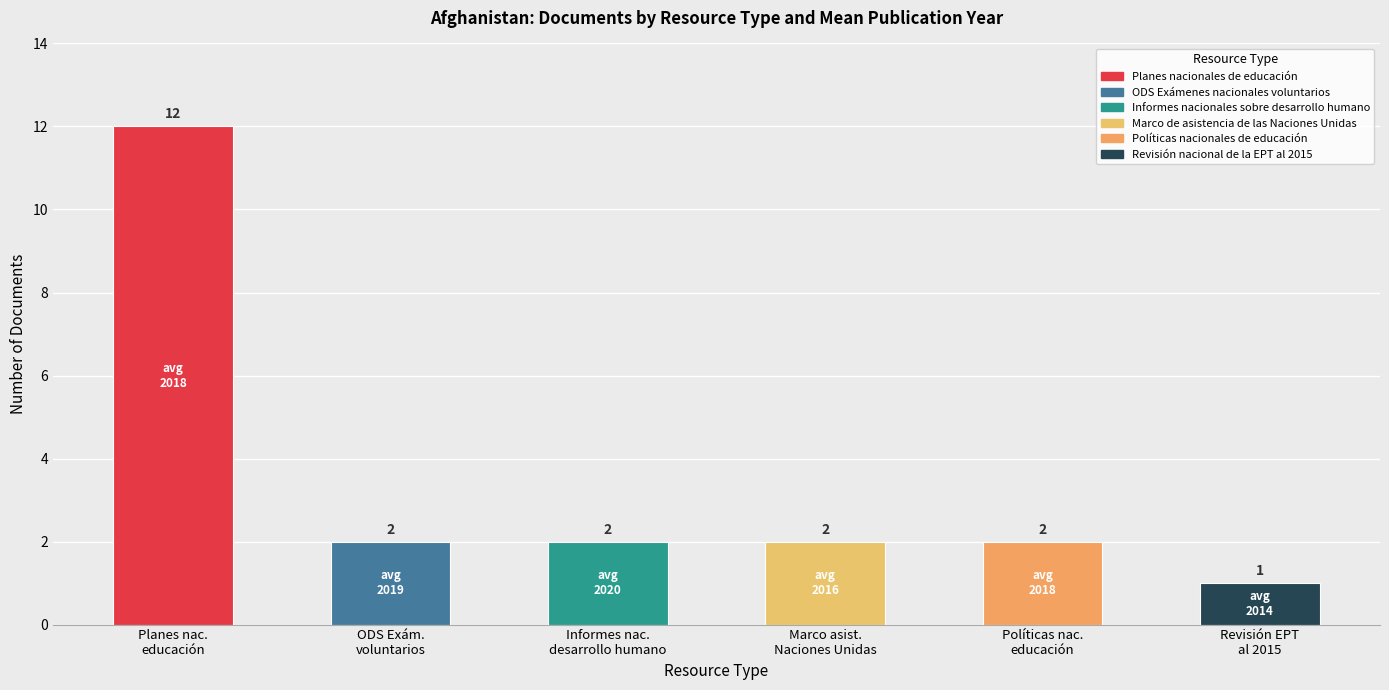

What is the label of the 5th bar from the left?

Políticas nac.
educación